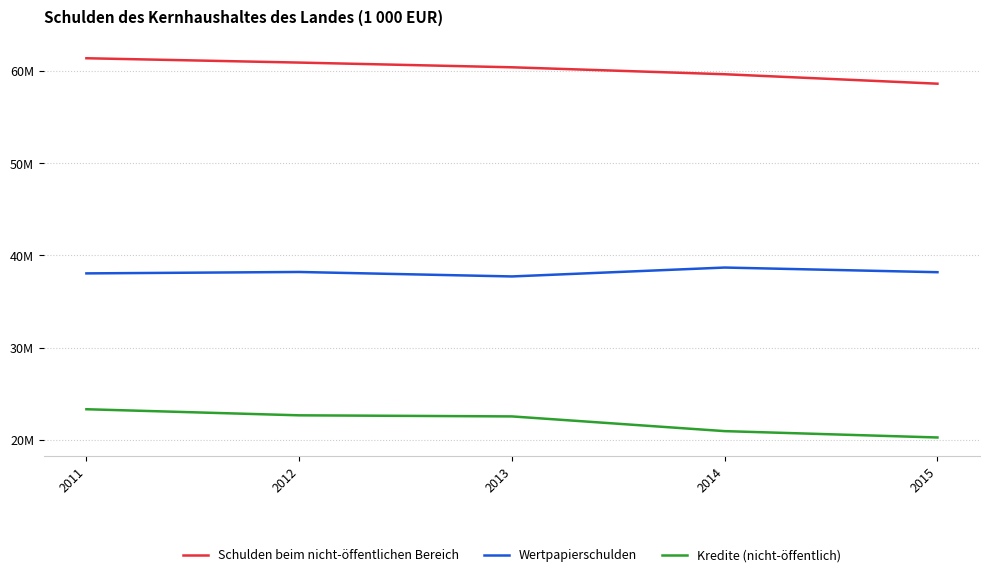

What is the difference between the Kredite (nicht-öffentlich) values at 2013 and 2012?

117629